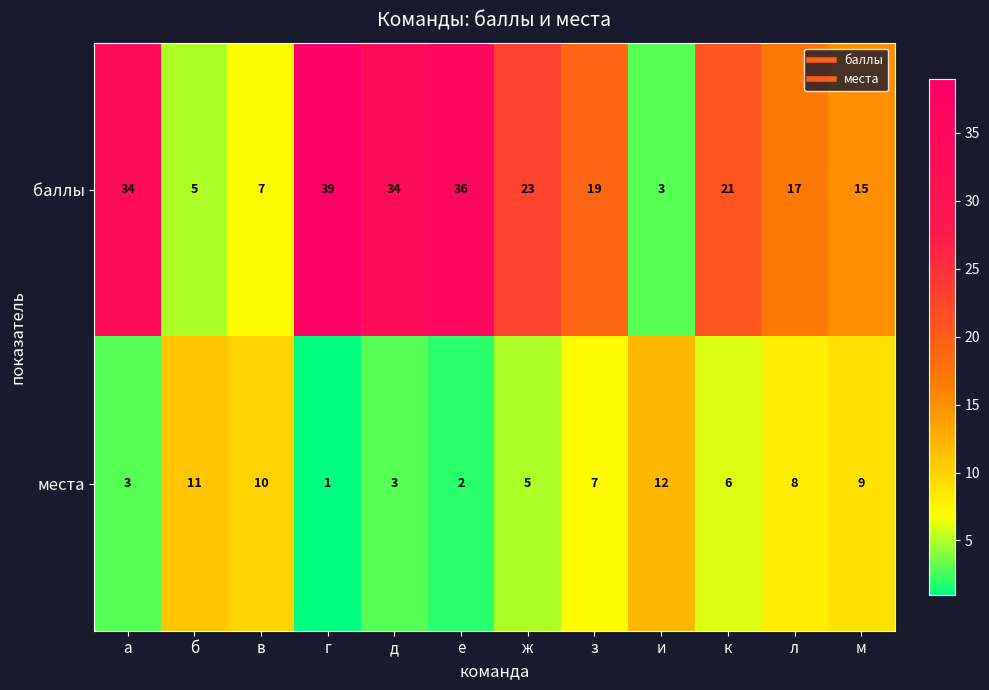

Reading left to right, extract all data points from this chart.

баллы: 34	5	7	39	34	36	23	19	3	21	17	15
места: 3	11	10	1	3	2	5	7	12	6	8	9